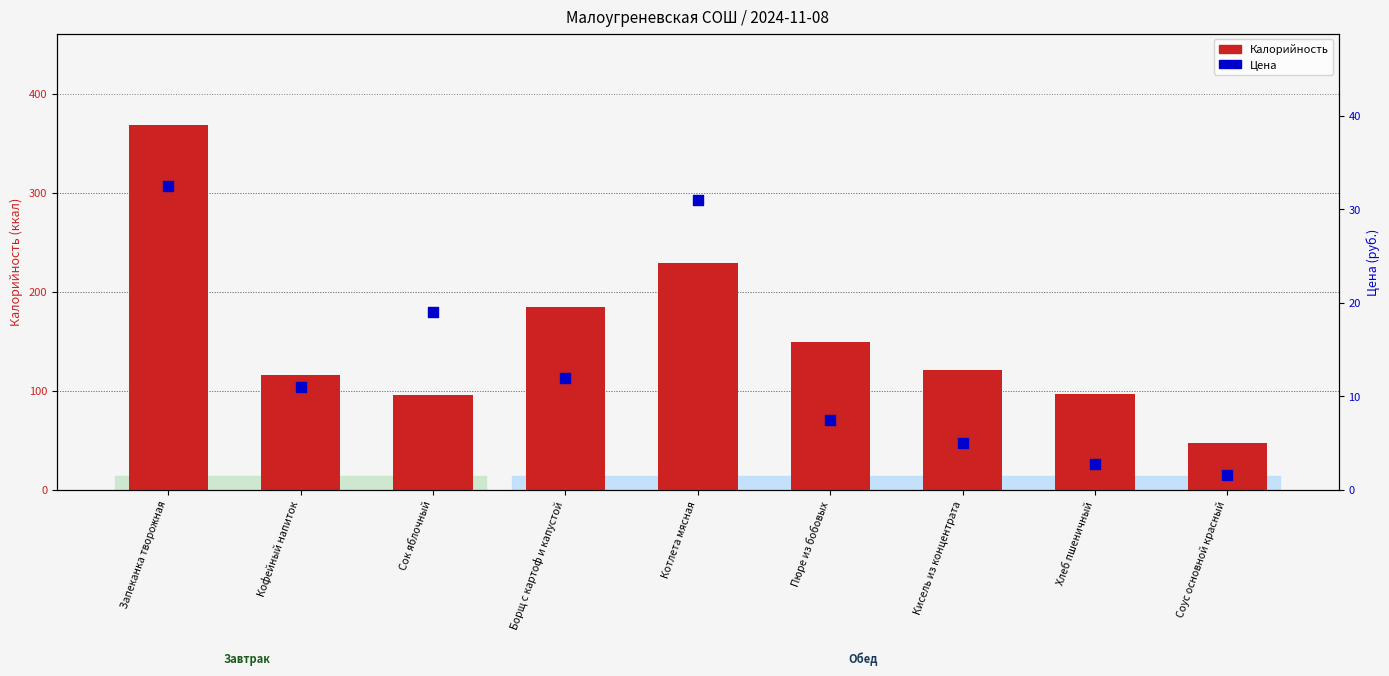

Is the value of Калорийность at Кофейный напиток greater than the value of Цена at Запеканка творожная?

Yes